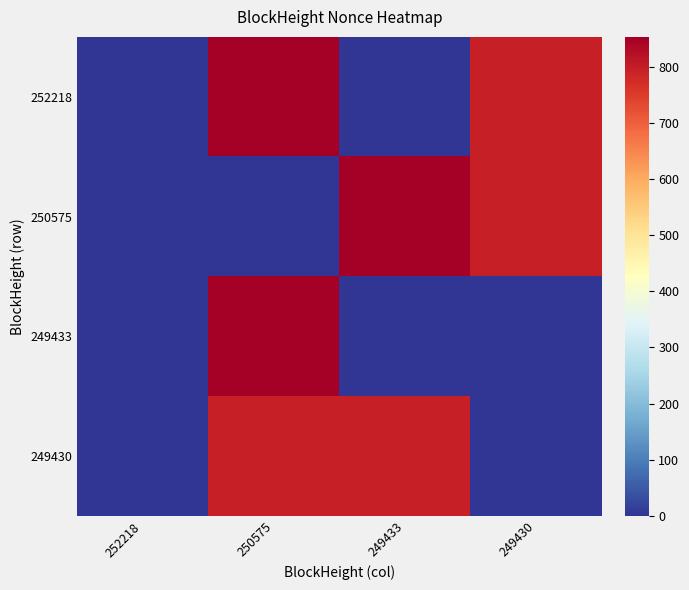

What is the spread (max minus min) of values at 250575?

853